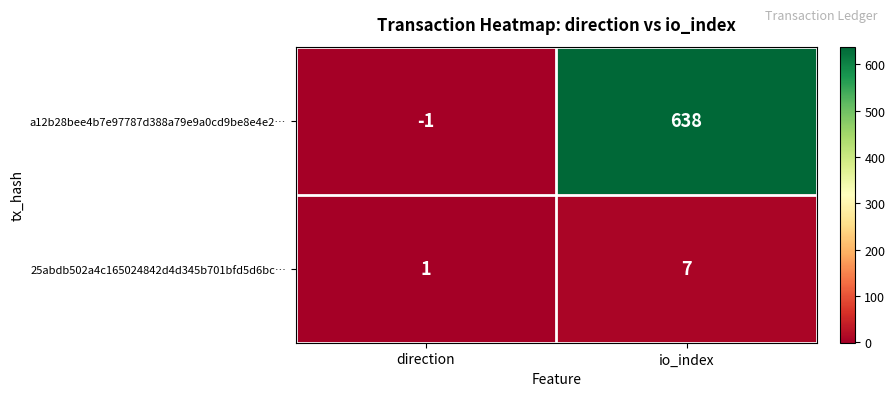

Rank the series by their maximum value, from highest to lowest.

a12b28bee4b7e97787d388a79e9a0cd9be8e4e2…, 25abdb502a4c165024842d4d345b701bfd5d6bc…